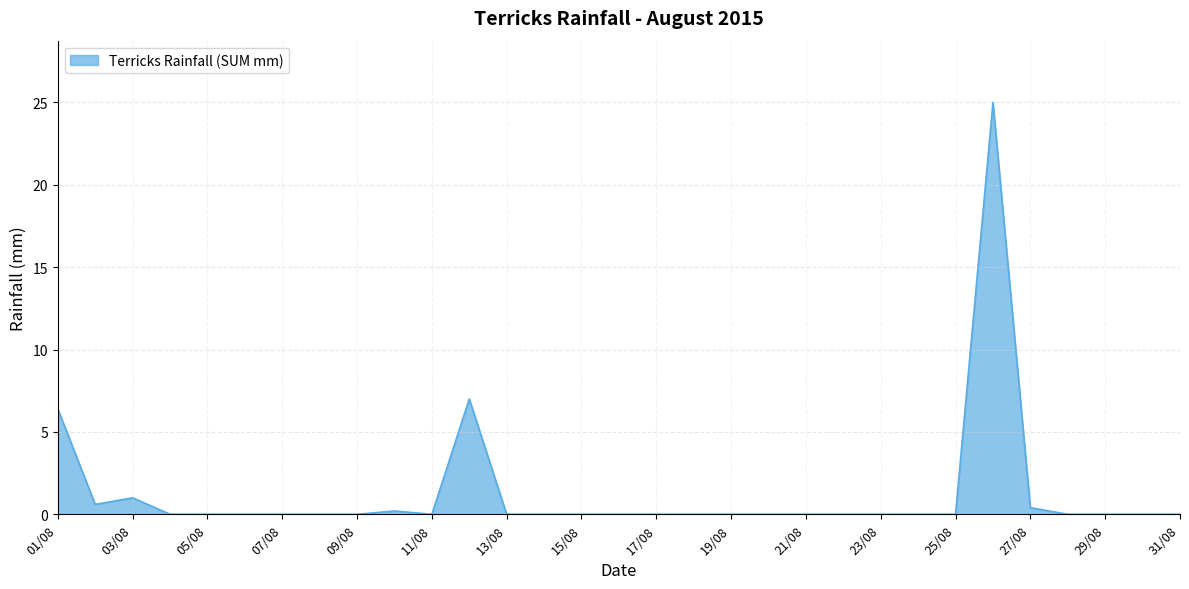

What is the difference between the maximum and minimum values?

25.0